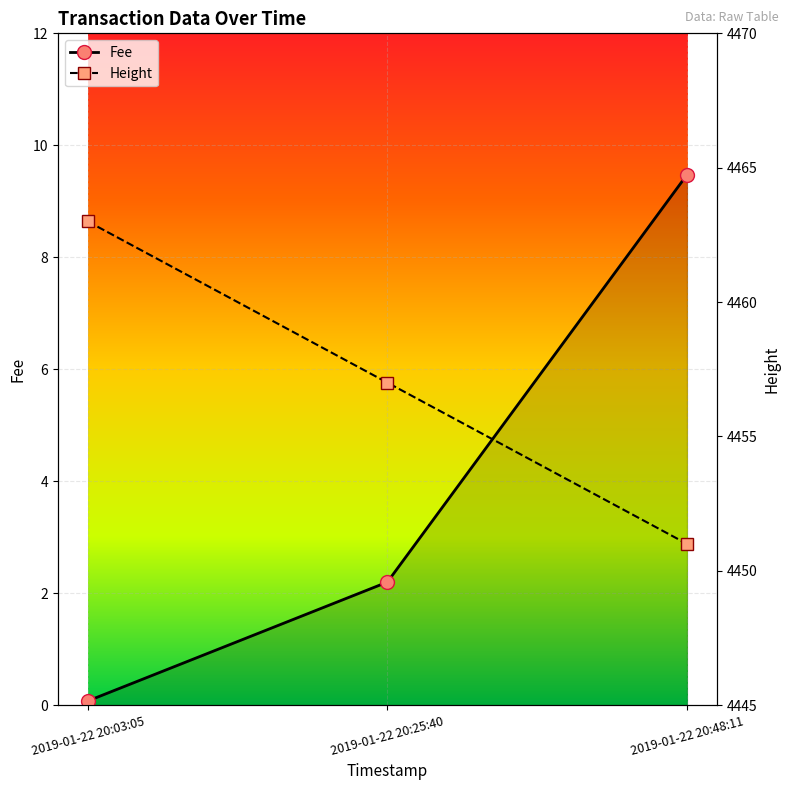

What is the sum of all Height values?

13371.0